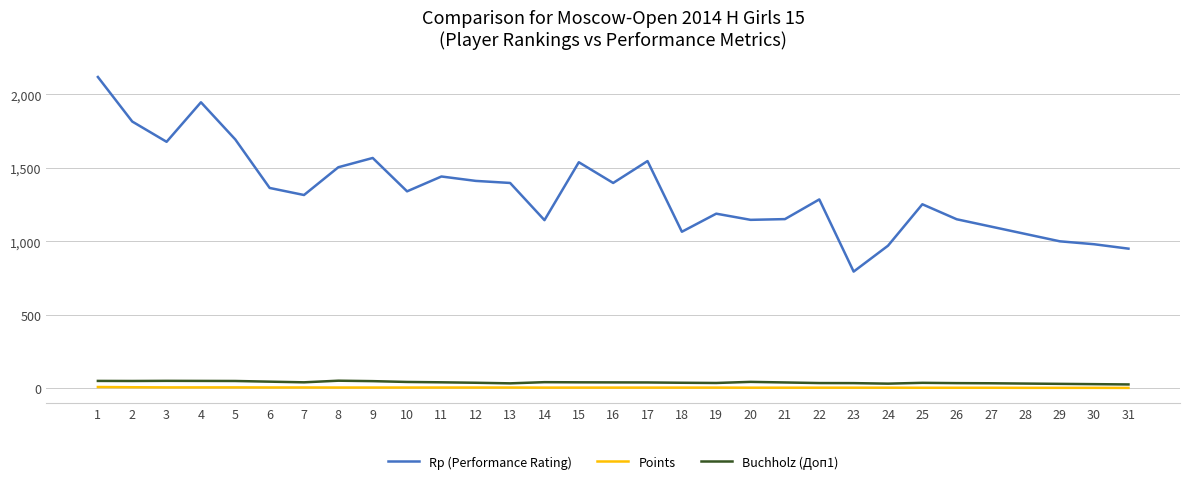

What is the total value across all series at 1?

2176.5